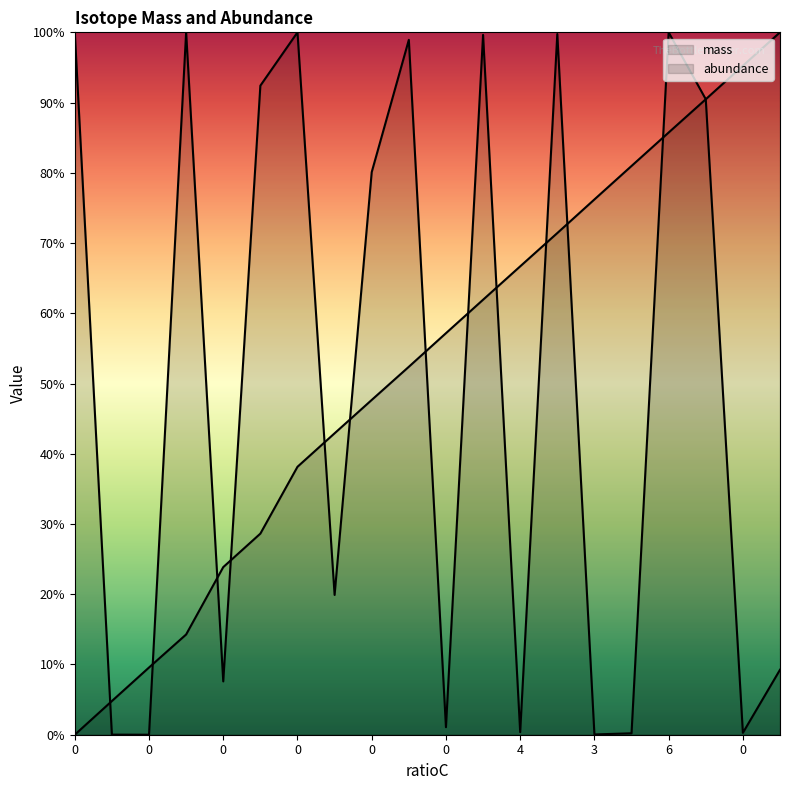

What is the spread (max minus min) of values at 0?

1.0